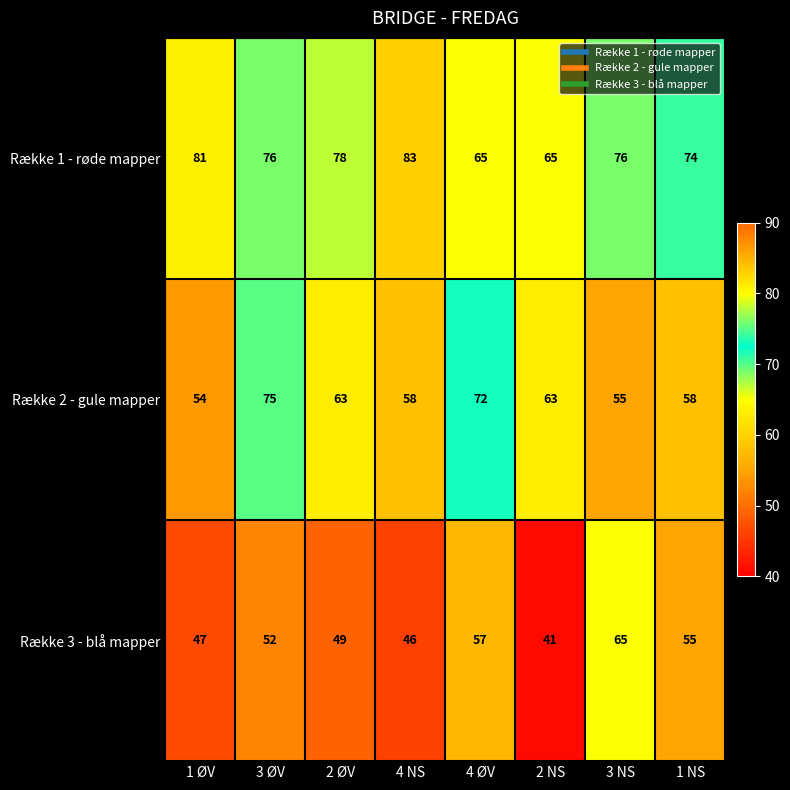

Reading left to right, transcribe all the data shown in this chart.

Række 1 - røde mapper: 1 ØV=81	3 ØV=76	2 ØV=78	4 NS=83	4 ØV=65	2 NS=65	3 NS=76	1 NS=74
Række 2 - gule mapper: 1 ØV=54	3 ØV=75	2 ØV=63	4 NS=58	4 ØV=72	2 NS=63	3 NS=55	1 NS=58
Række 3 - blå mapper: 1 ØV=47	3 ØV=52	2 ØV=49	4 NS=46	4 ØV=57	2 NS=41	3 NS=65	1 NS=55